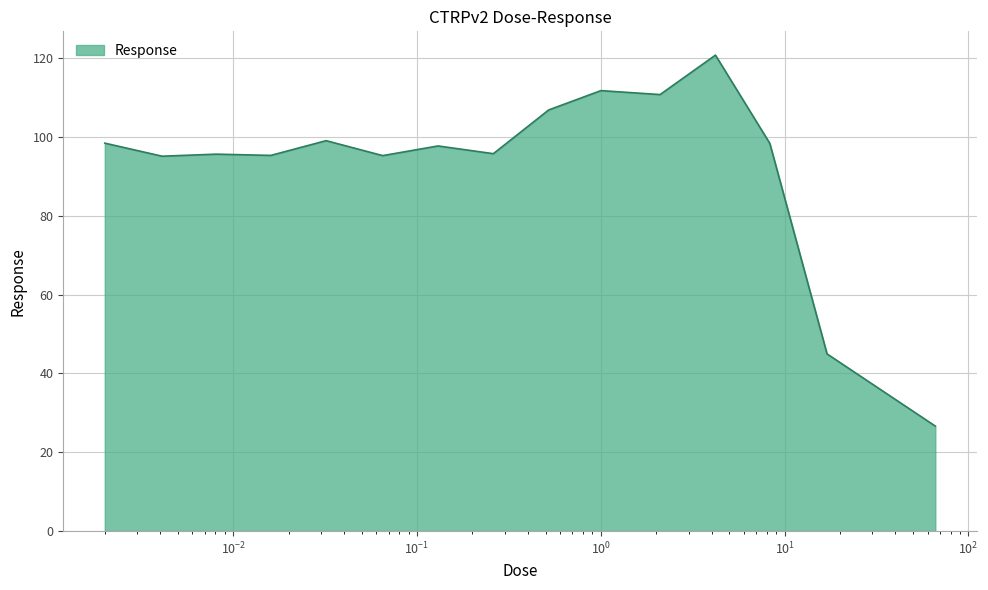

What is the smallest value displayed?

26.6